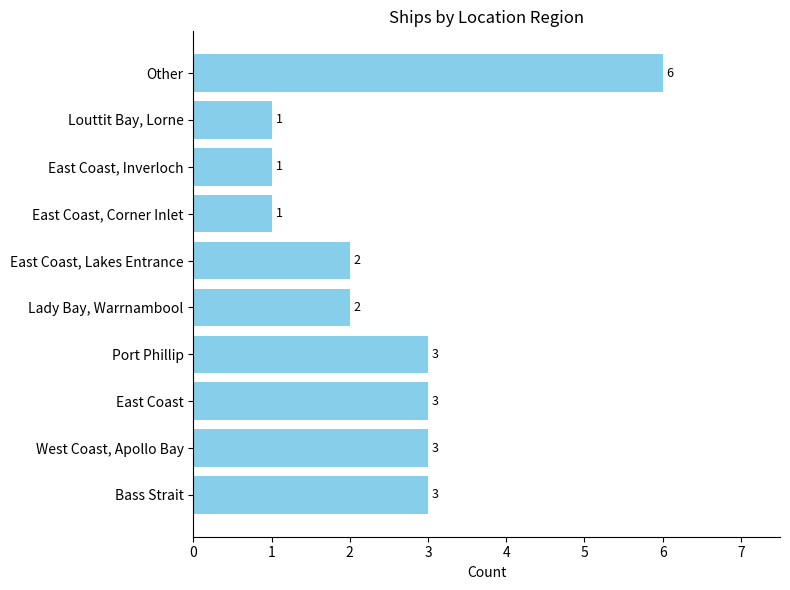

How many data points are less than 3?

5